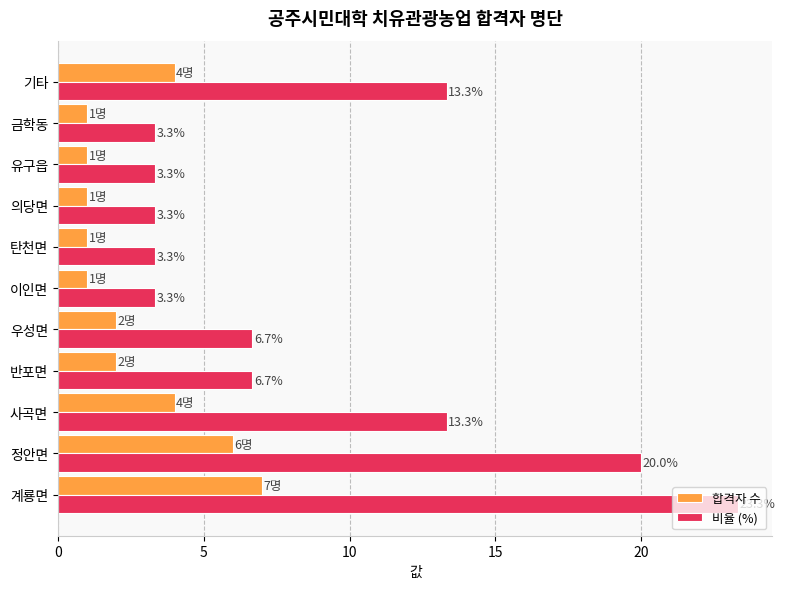

True or false: 비율 (%) has a value of 3.3 at 탄천면.

True